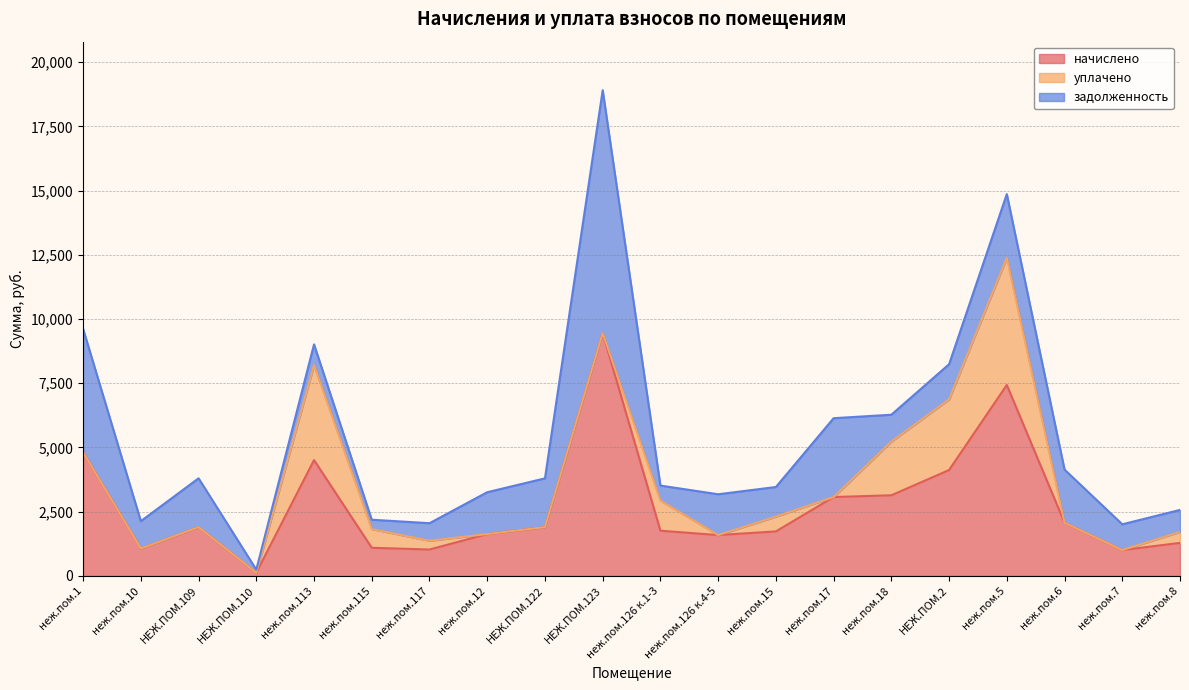

Rank the series at неж.пом.18 from lowest to highest value.

задолженность, уплачено, начислено